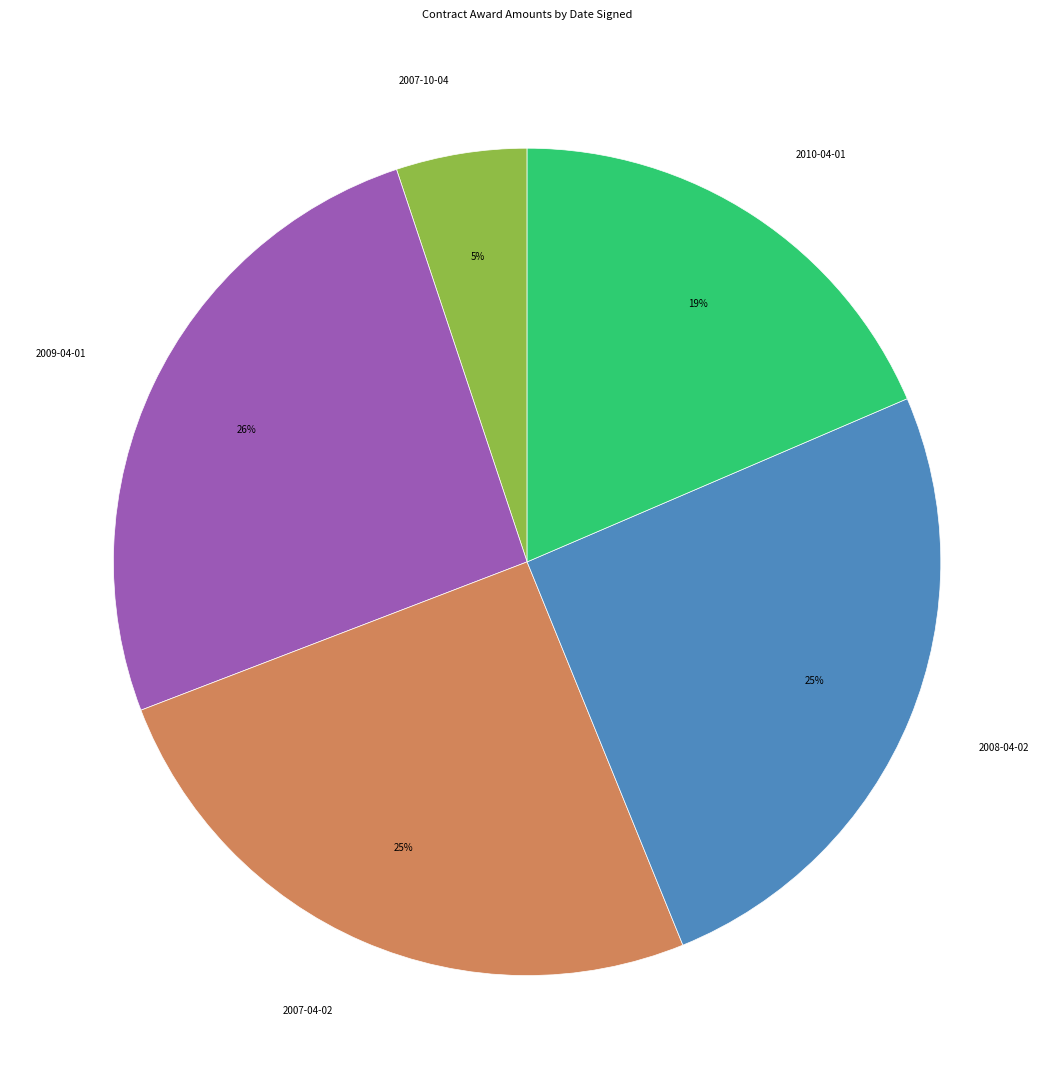

What is the ratio of the value at 2009-04-01 to the value at 2010-04-01?

1.4